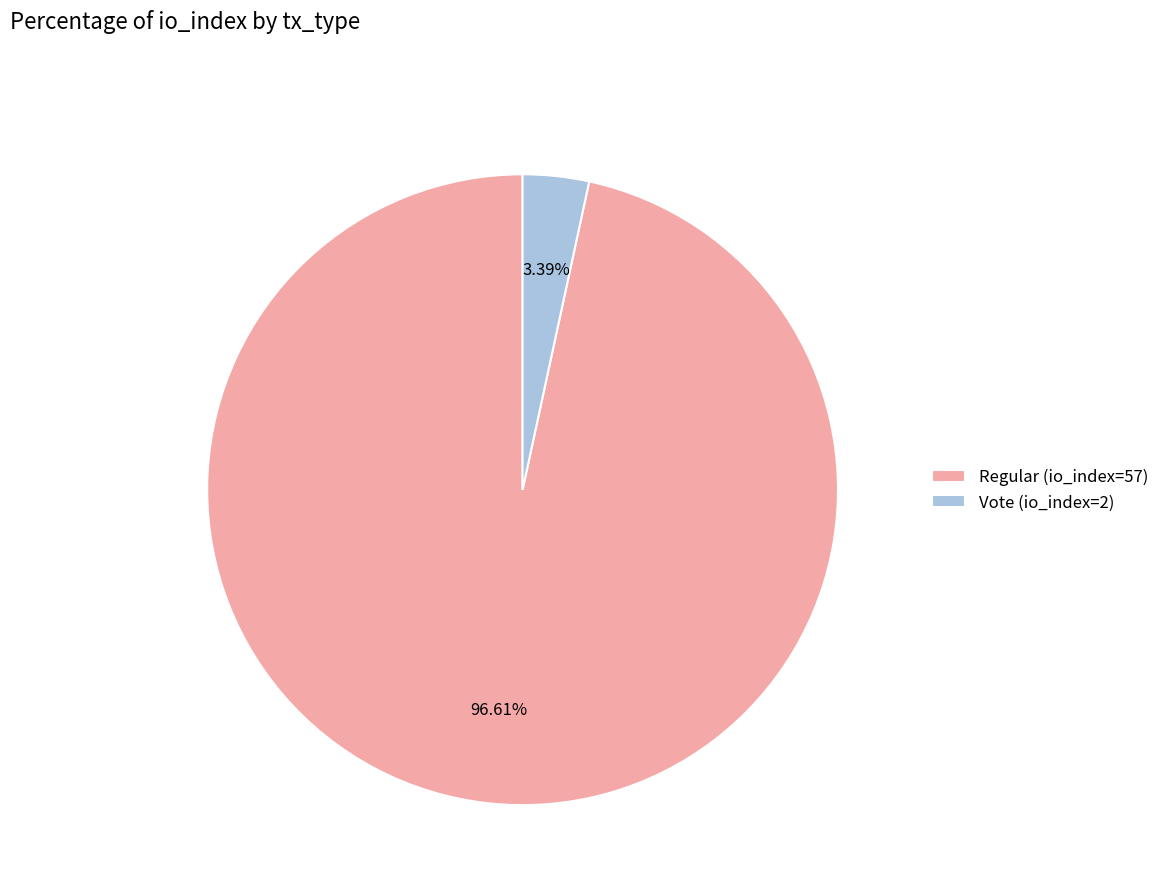

Which category has the biggest portion of the pie?

Regular (io_index=57)